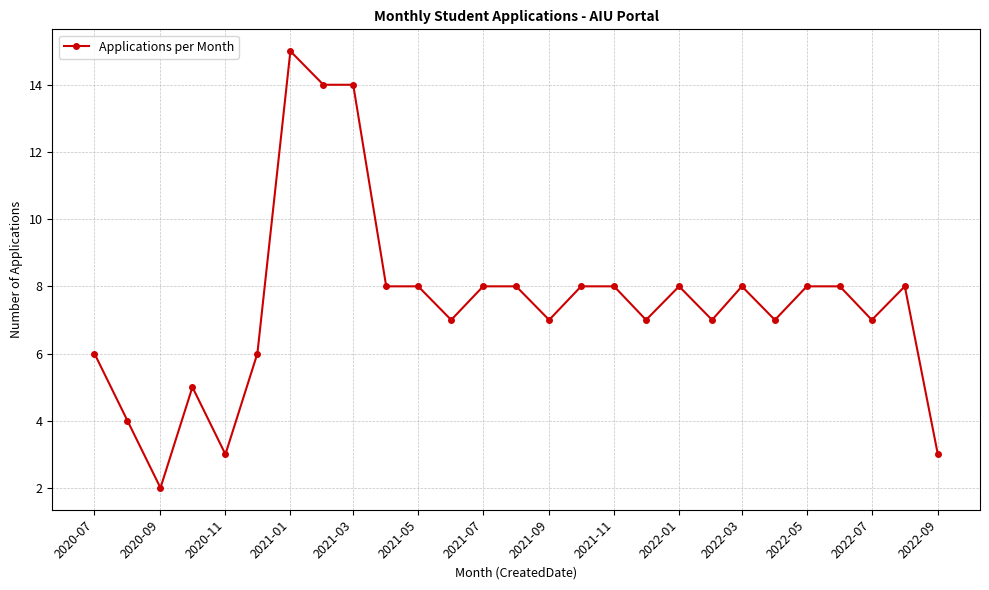

What is the difference between the second highest and minimum values?

12